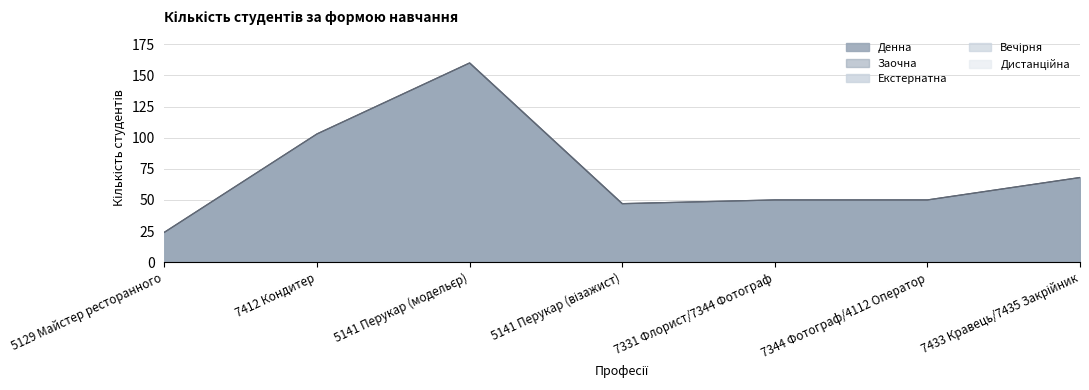

True or false: Денна has a value of 99 at 7433 Кравець/7435 Закрійник.

False